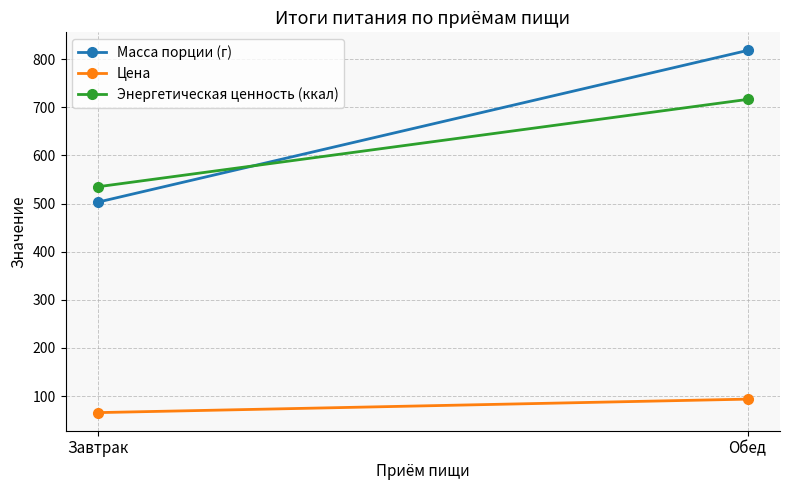

Count the number of data series in this chart.

3